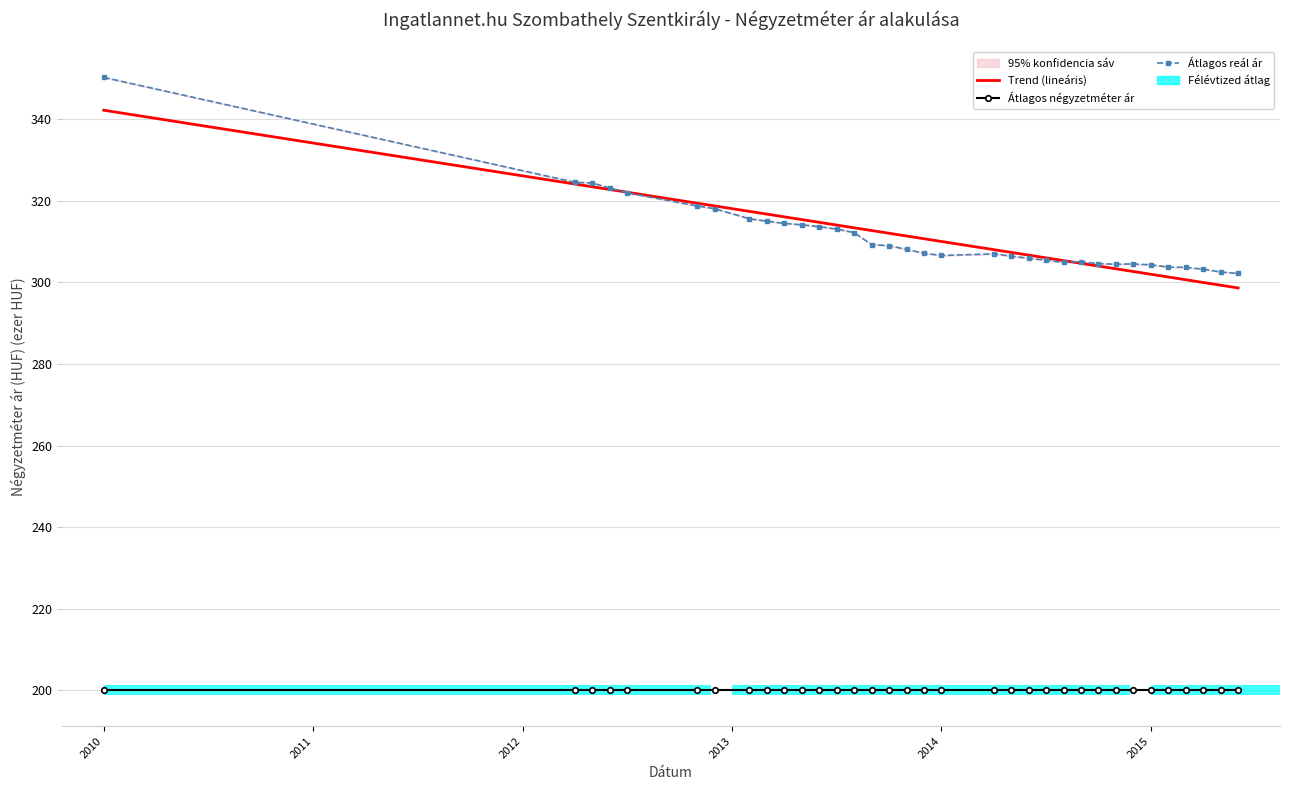

True or false: Átlagos négyzetméter ár has a value of 200.0 at 2014.

True